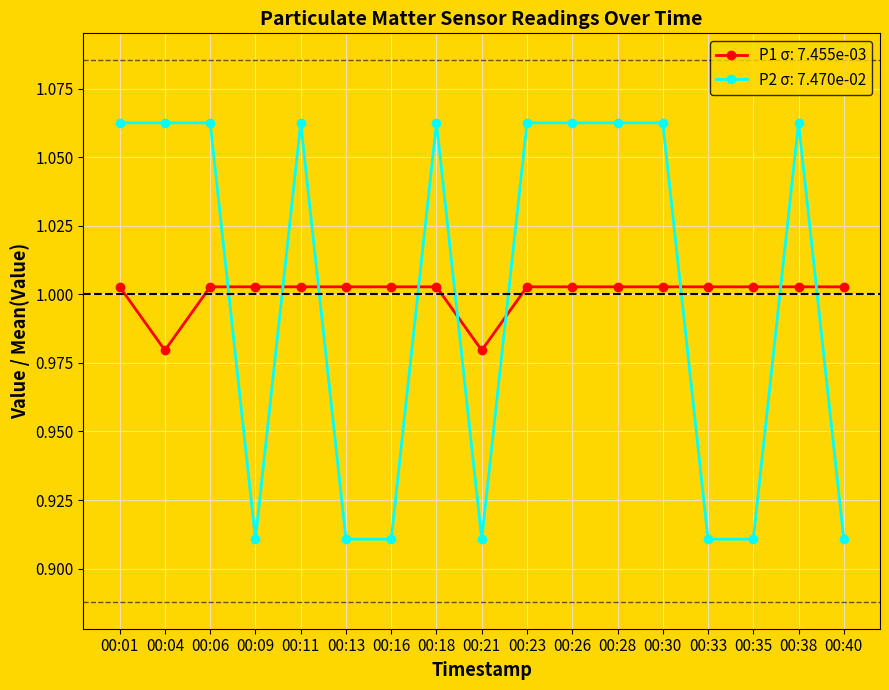

How many lines are shown in the chart?

2